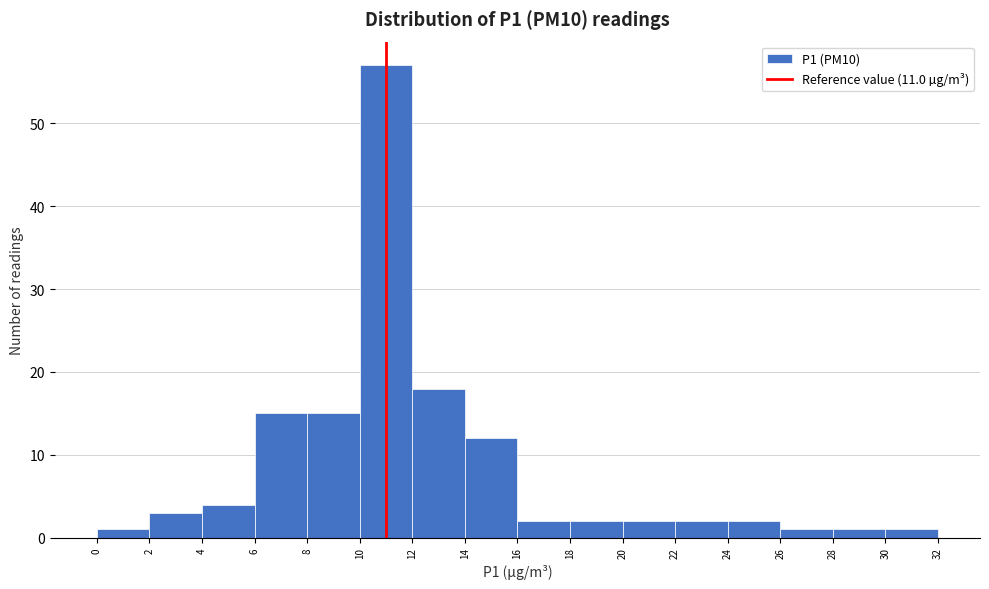

Which range on the x-axis has the tallest bar?

10 to 12